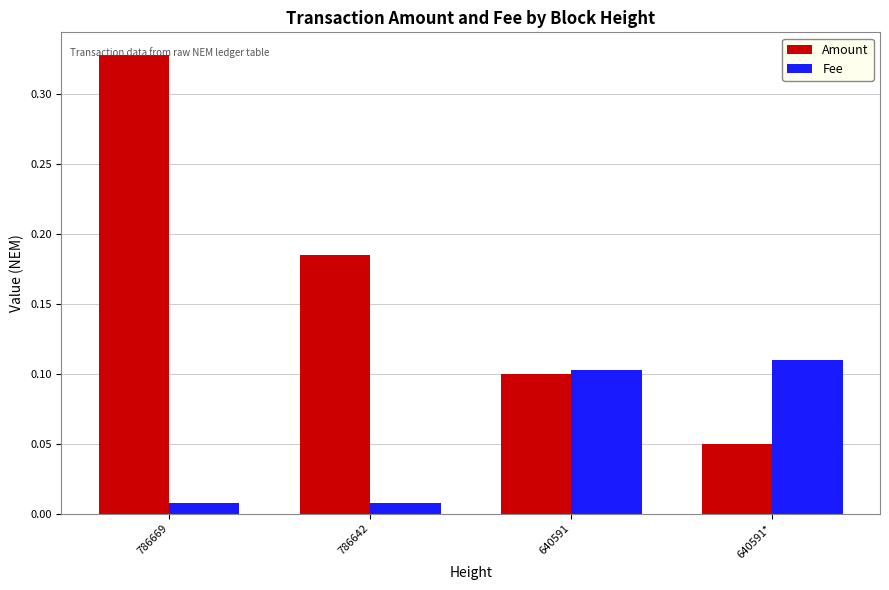

What is the sum of the Amount values at 786642 and 786669?

0.5